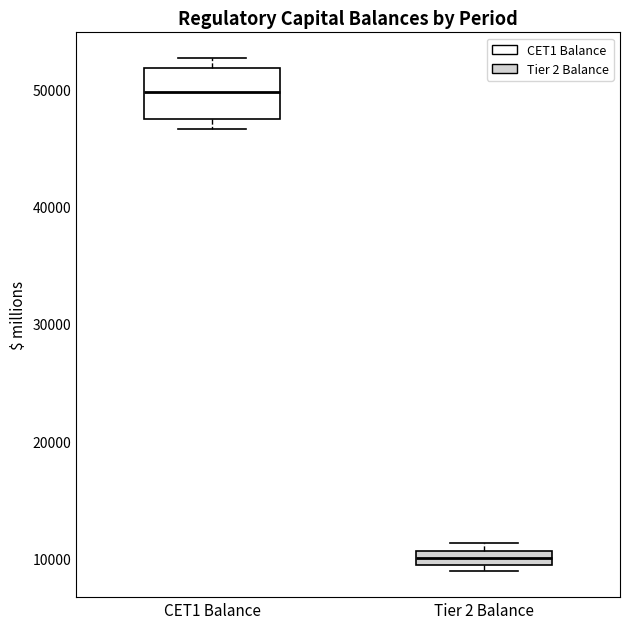

Which box's median line is the highest?

CET1 Balance